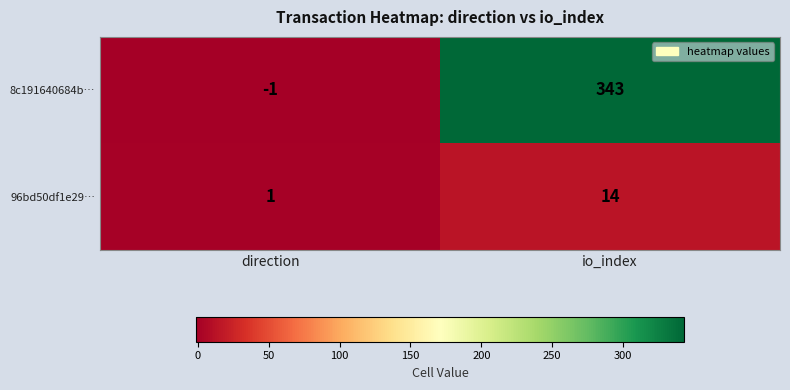

Count the number of categories in the chart.

2